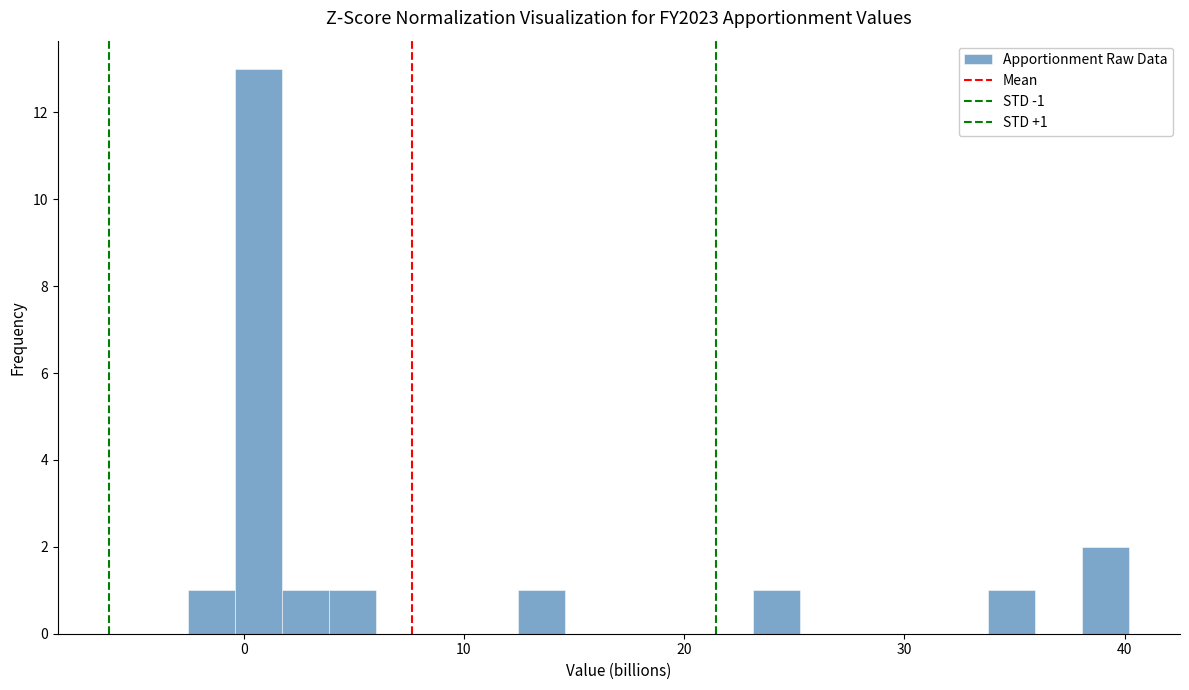

Around what value on the x-axis is the tallest bar? Give the approximate position of its centre, as read against the axis.

1